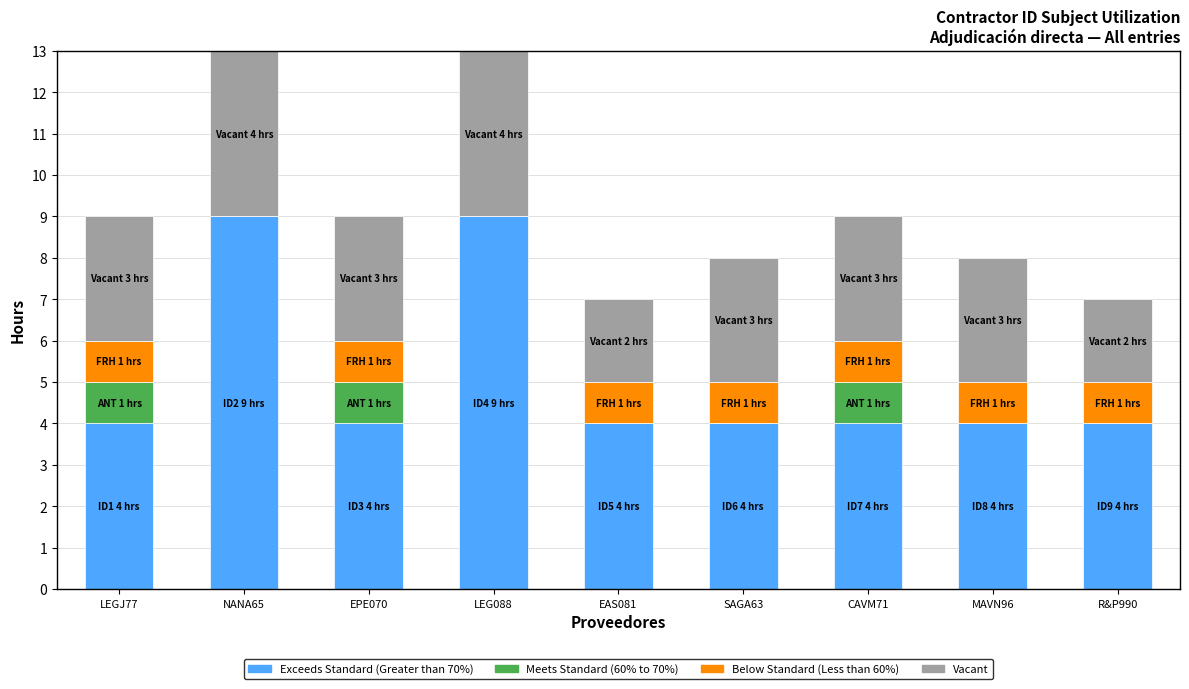

What is the highest value of the Exceeds Standard (Greater than 70%) series?

9